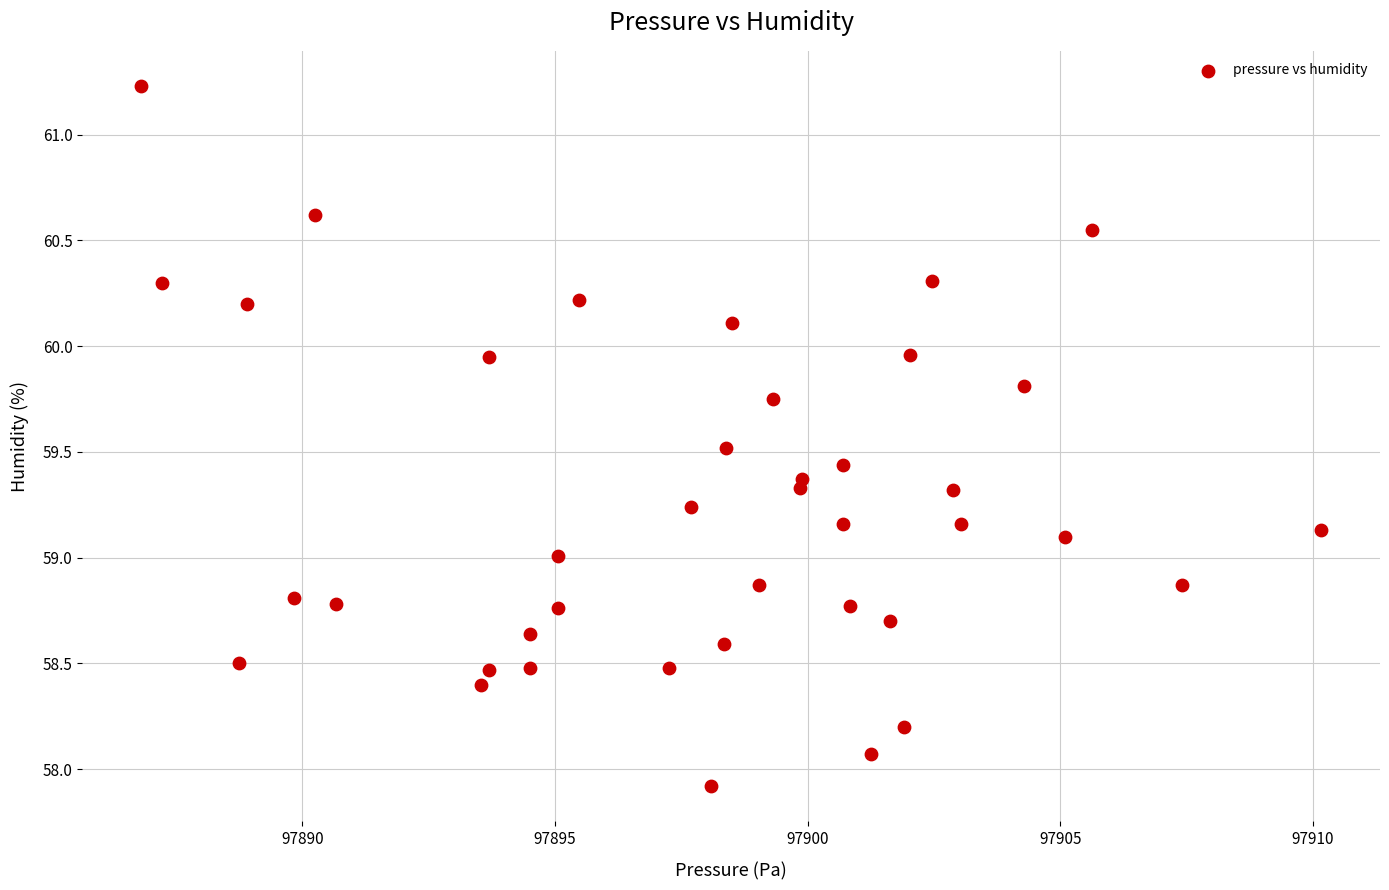

What is the range of X values (max minus min)?

23.4